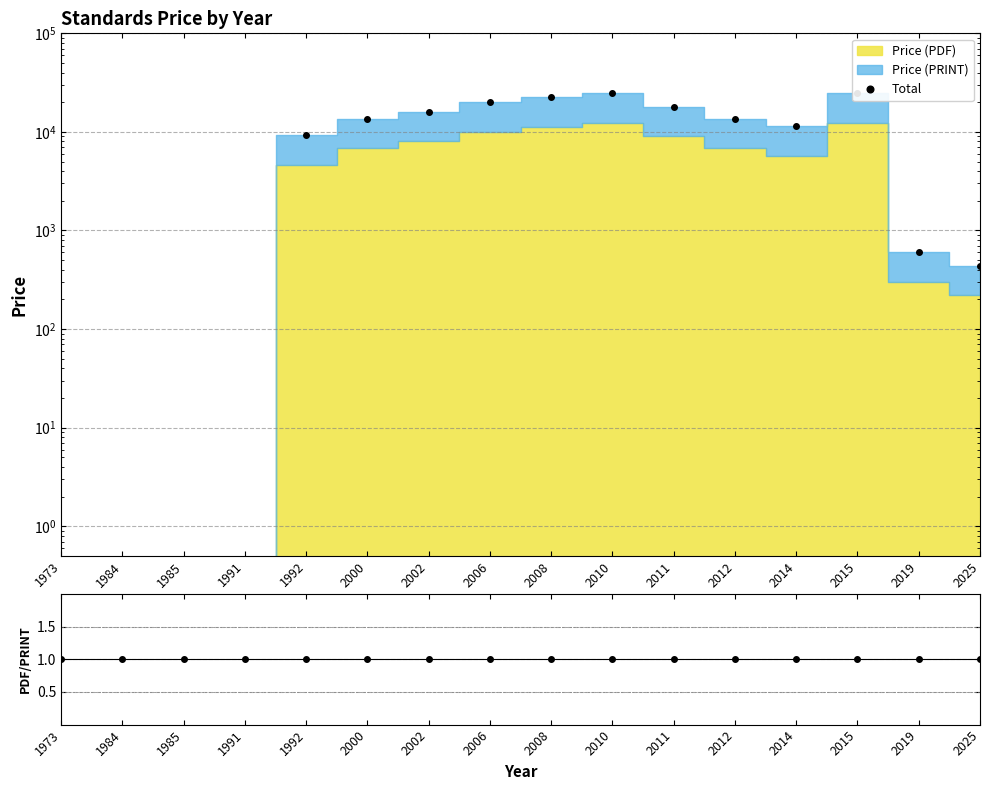

How many lines are shown in the chart?

2